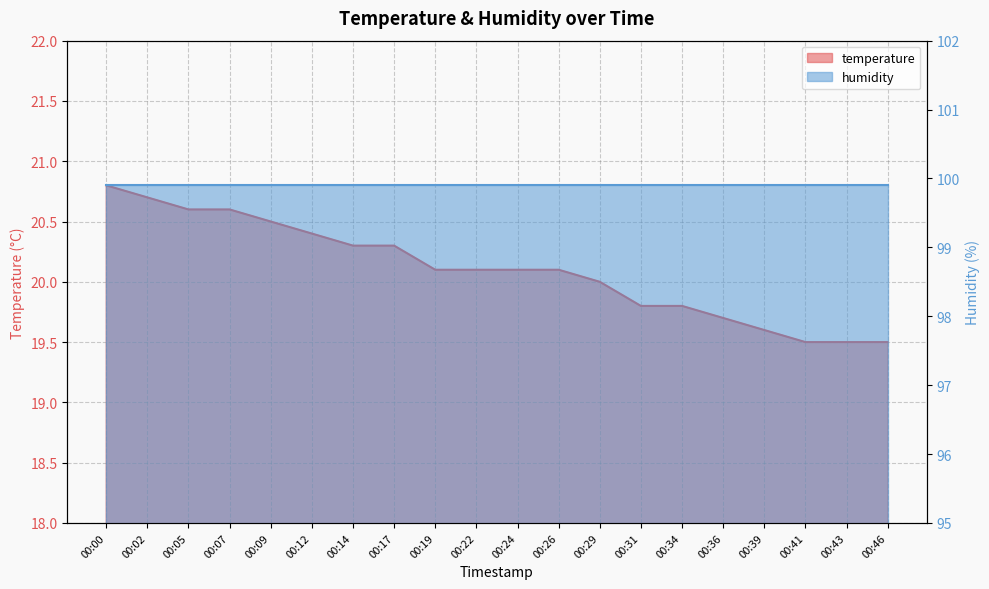

What is the value of the 12th point from the left?

20.1